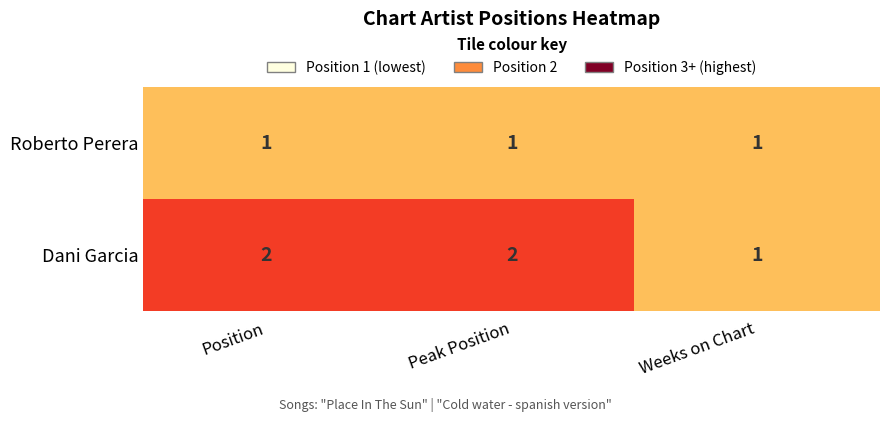

Is it true that Roberto Perera equals 2 at Peak Position?

False